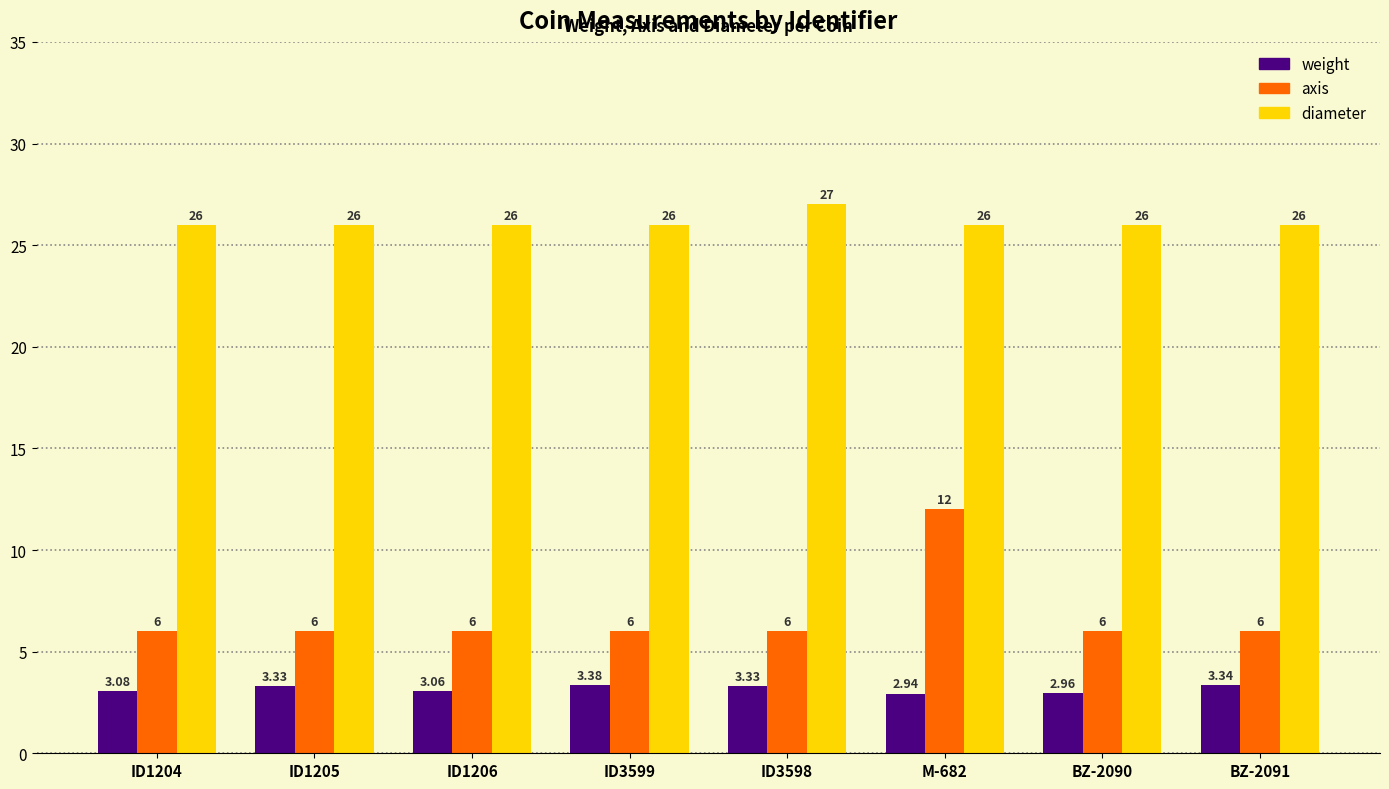

Which series has the largest total across all categories?

diameter